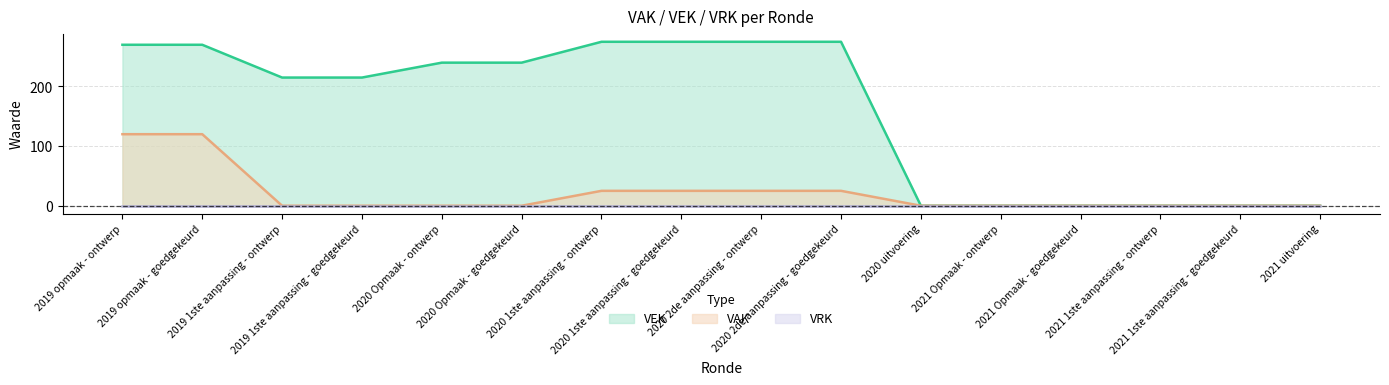

Which series has the largest total across all categories?

VEK